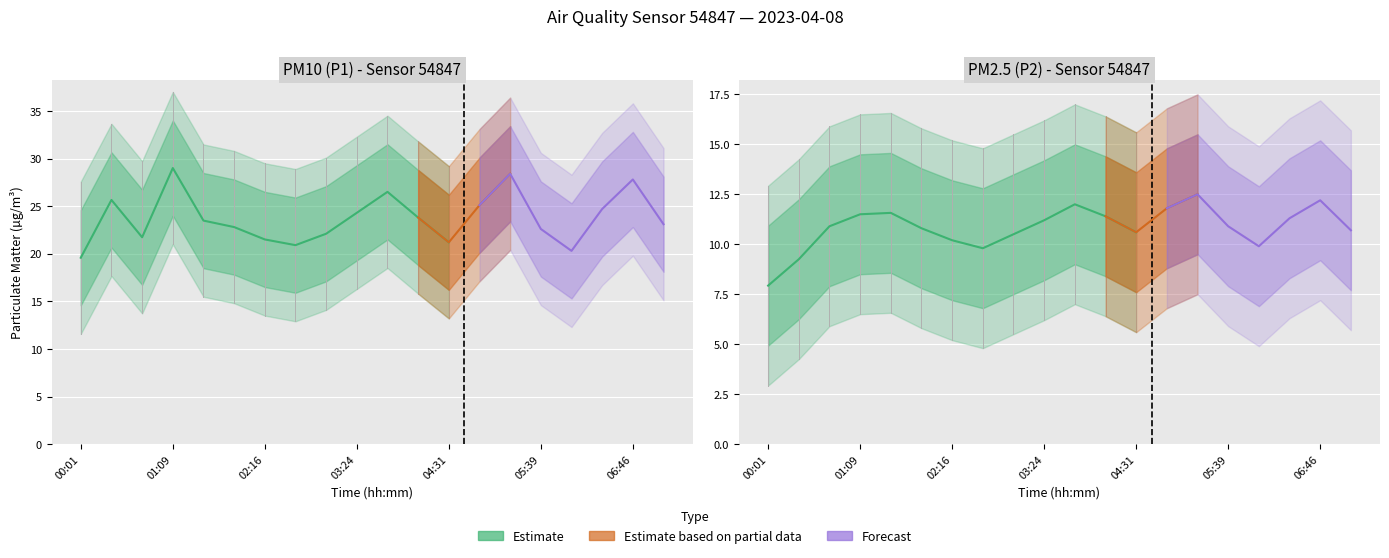

What is the average value of the P2 series?

10.8